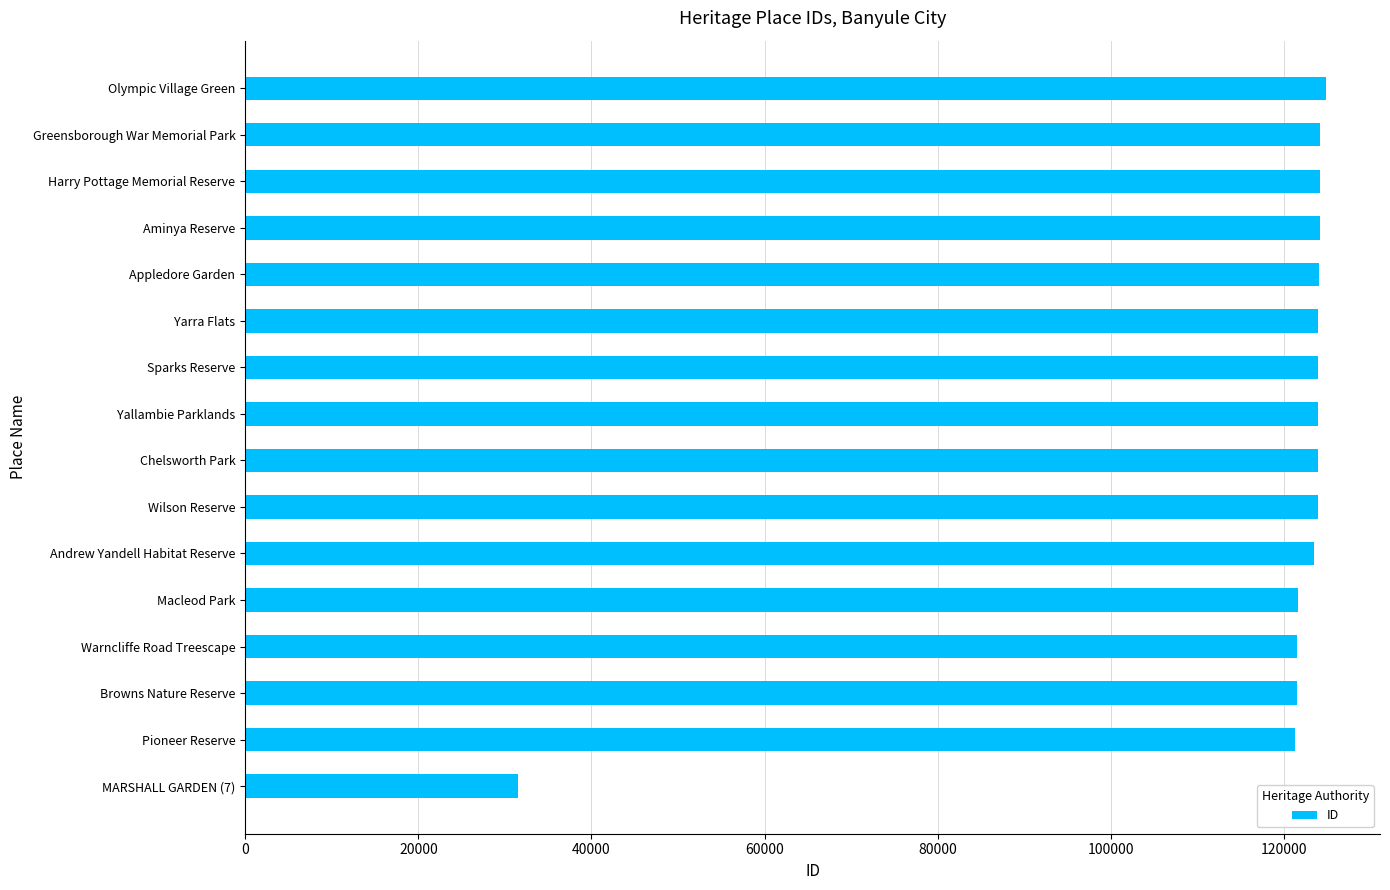

What is the maximum value shown in the chart?

124829